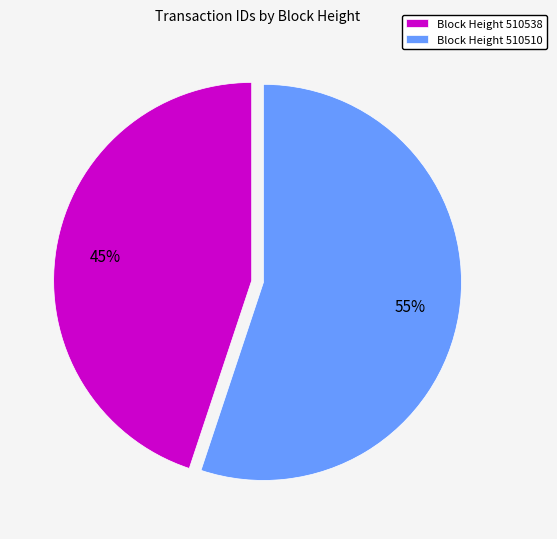

How many slices are in this pie chart?

2